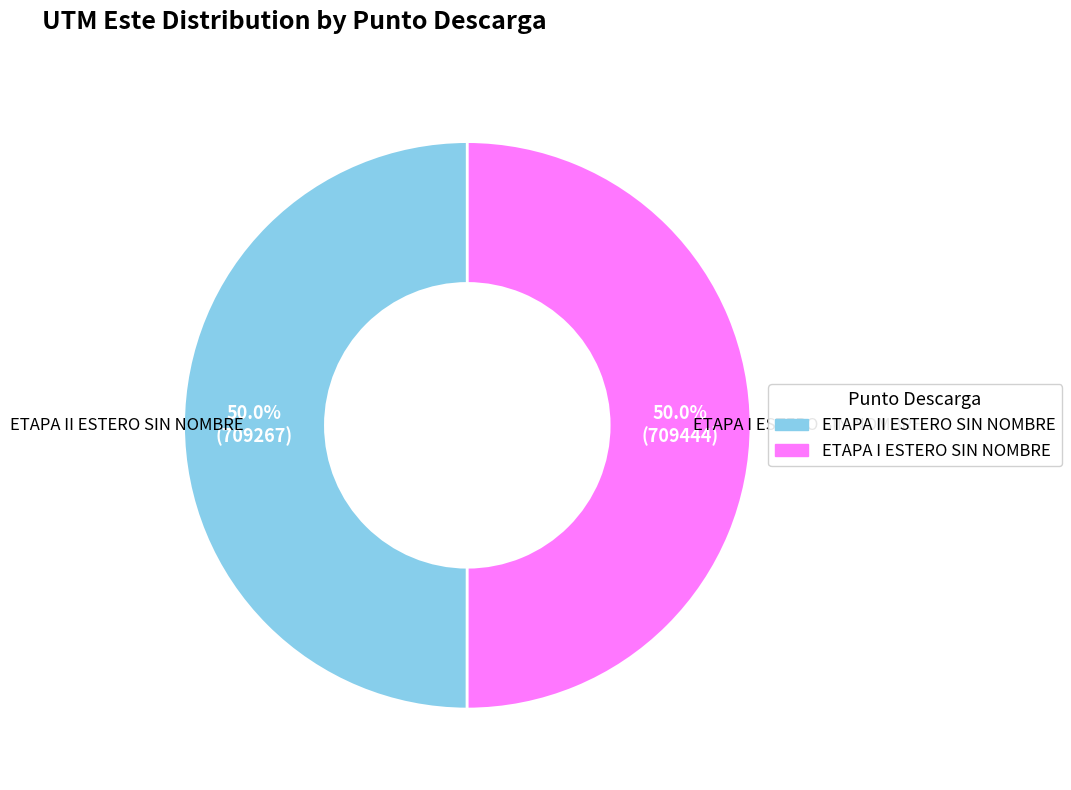

To the nearest percent, what is the combined percentage of ETAPA I ESTERO SIN NOMBRE and ETAPA II ESTERO SIN NOMBRE?

100%